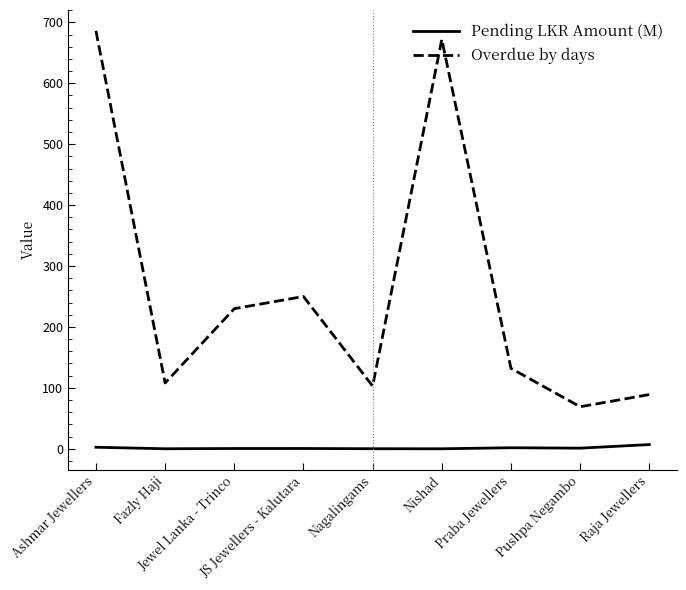

How many lines are shown in the chart?

2